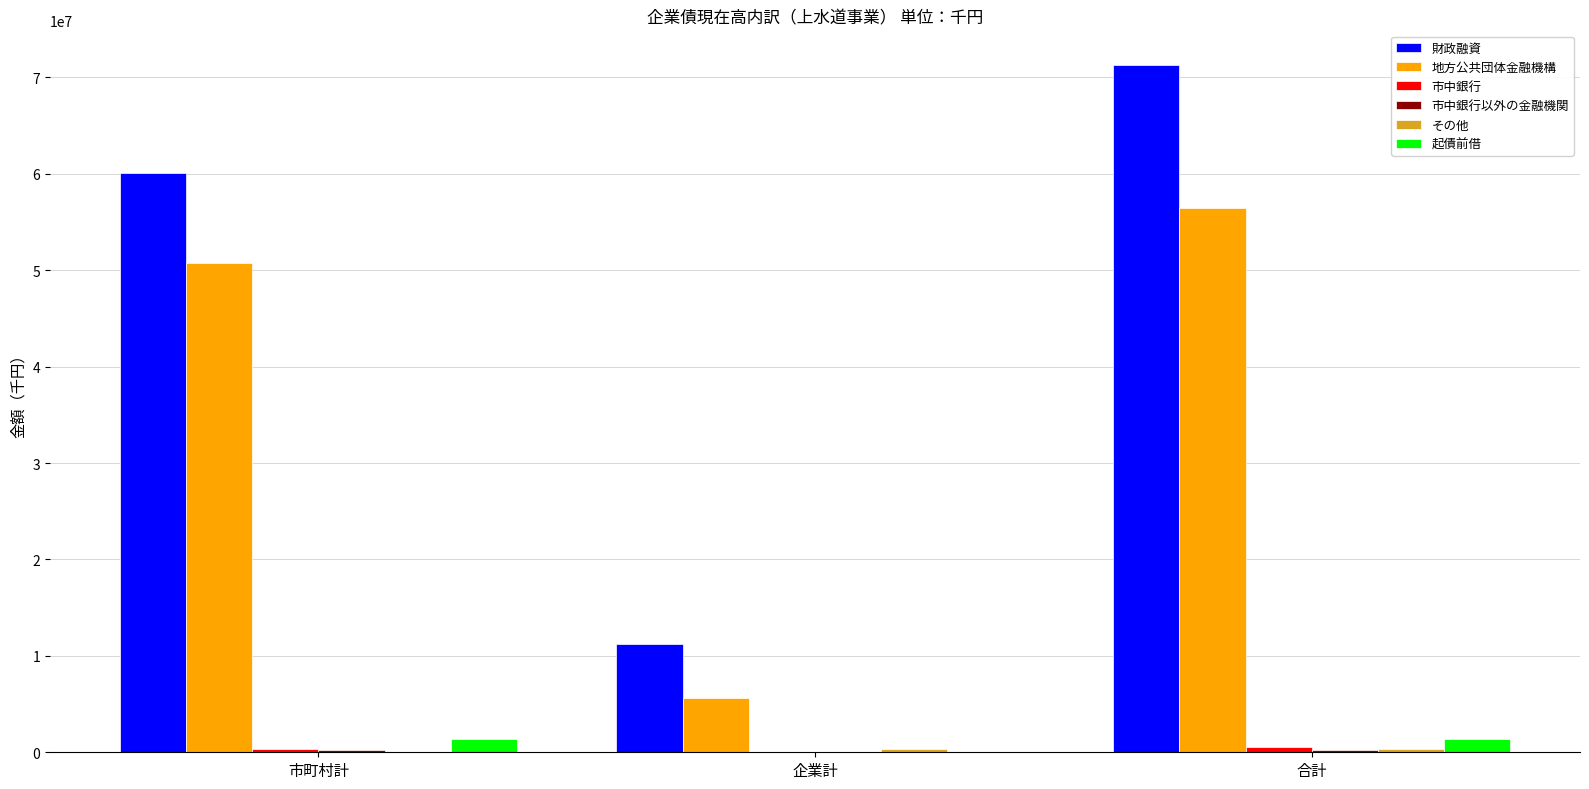

How many data points does each series have?

3